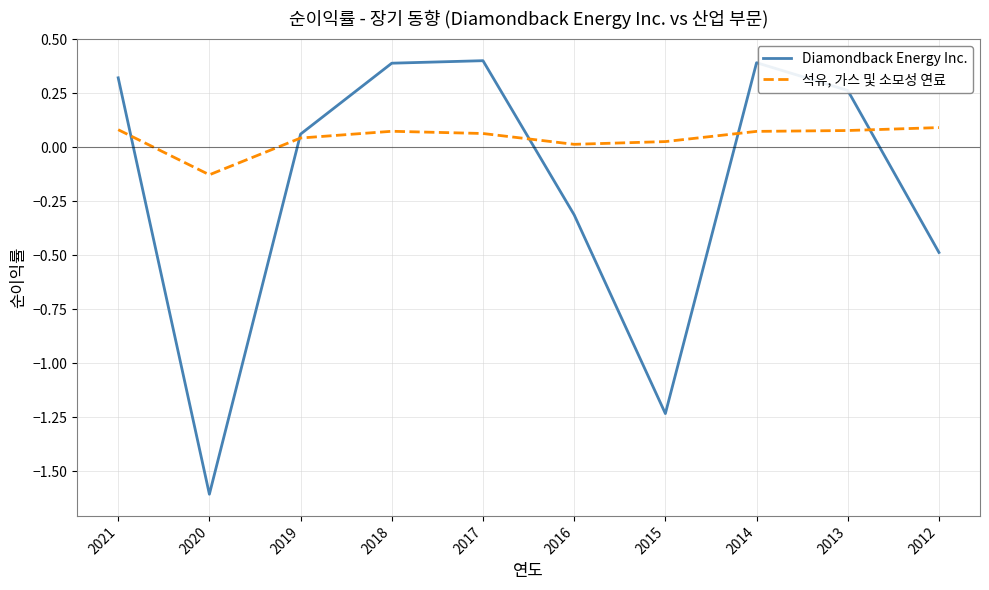

What is the total value across all series at 2012?

-0.4